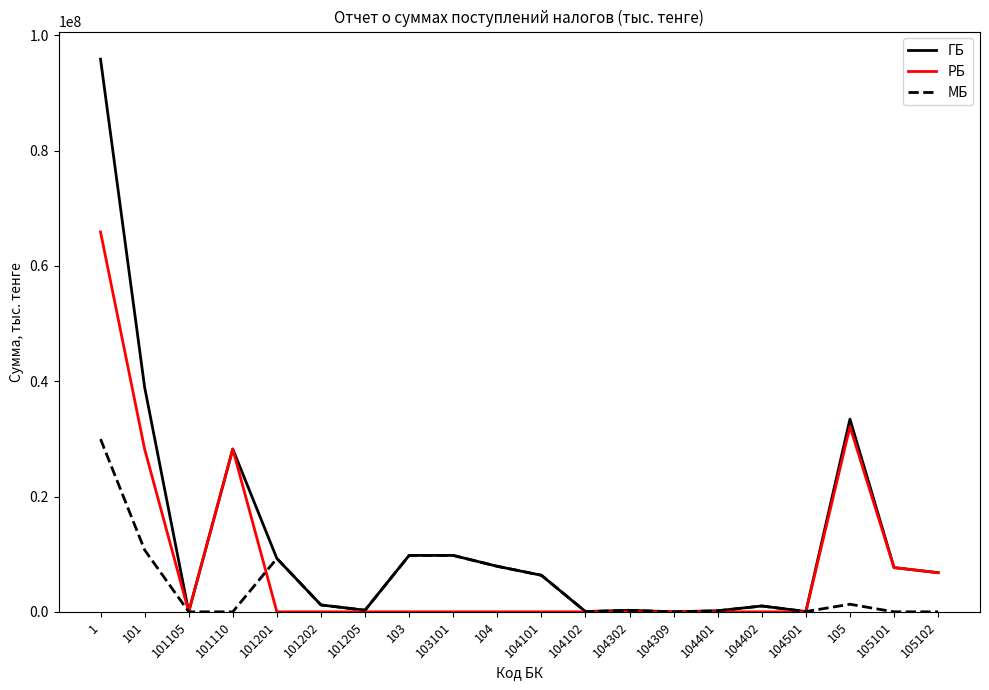

What is the sum of all МБ values?

88116351